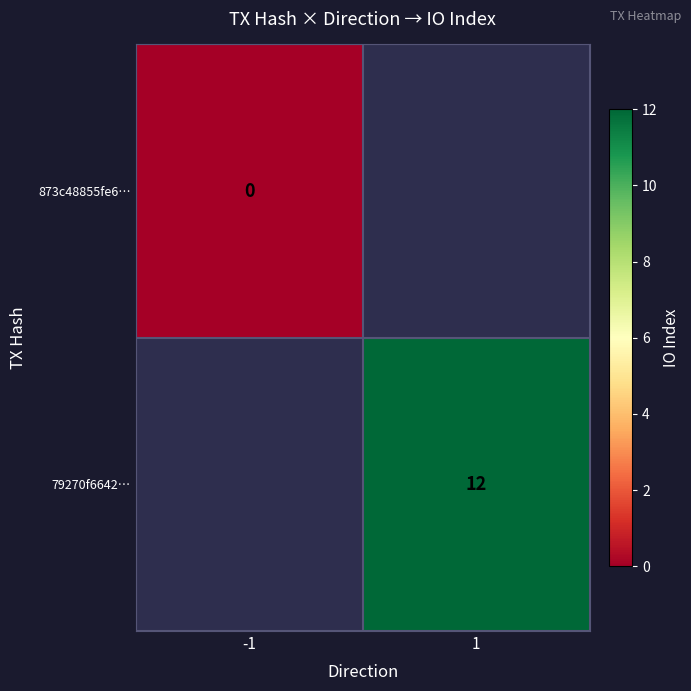

Count the number of categories in the chart.

2